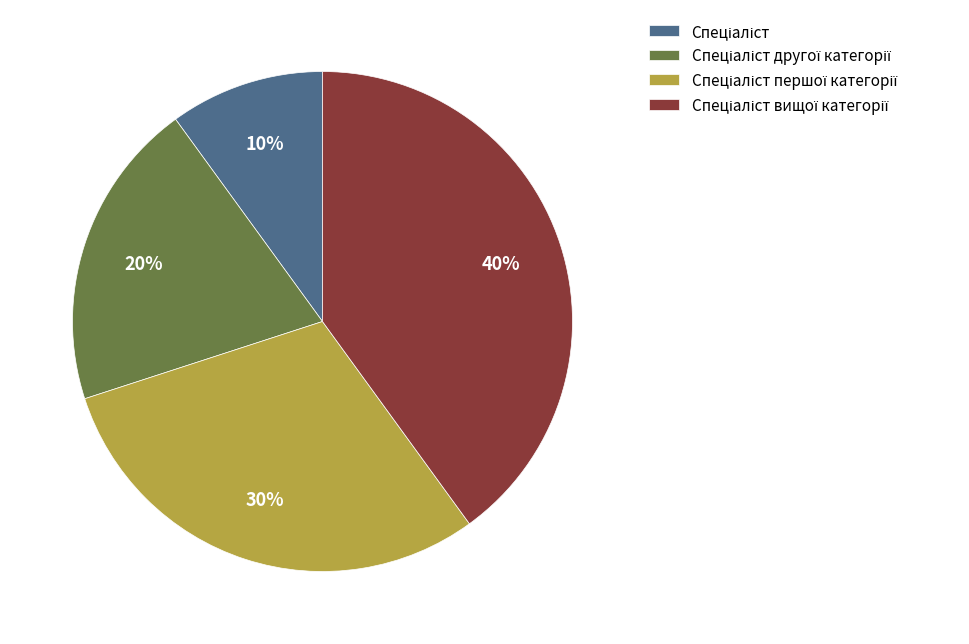

How many segments does this pie chart have?

4